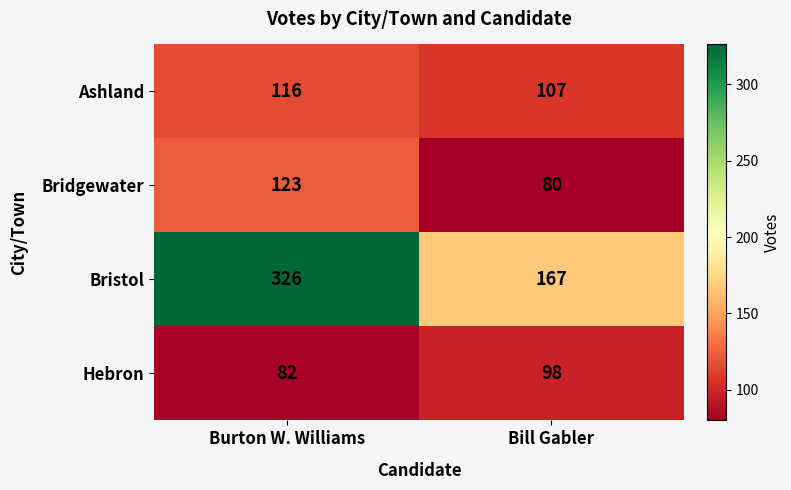

At which label is Bristol closest to 246?

Bill Gabler